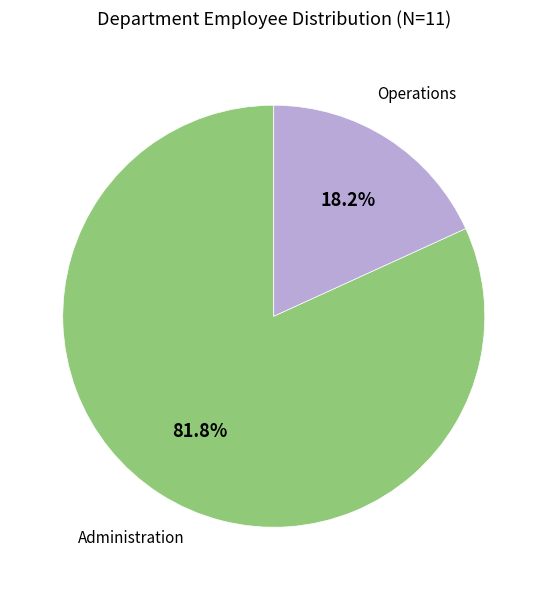

Is there a majority slice in this chart?

Yes